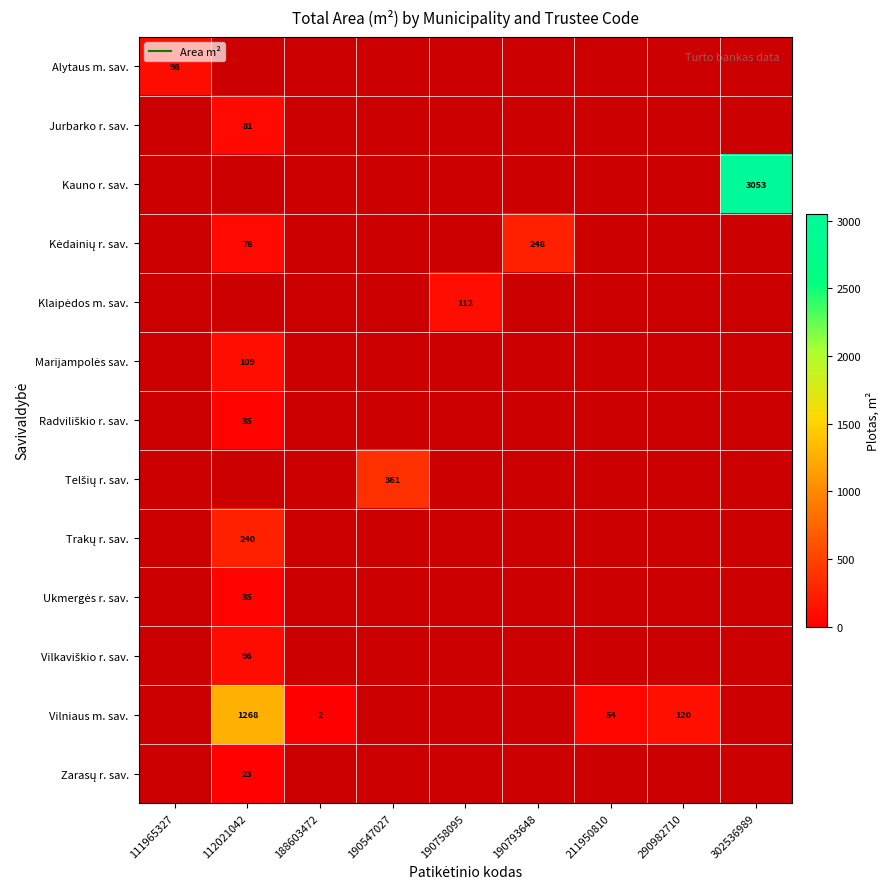

What is the difference between the highest and lowest values at 111965327?

98.0